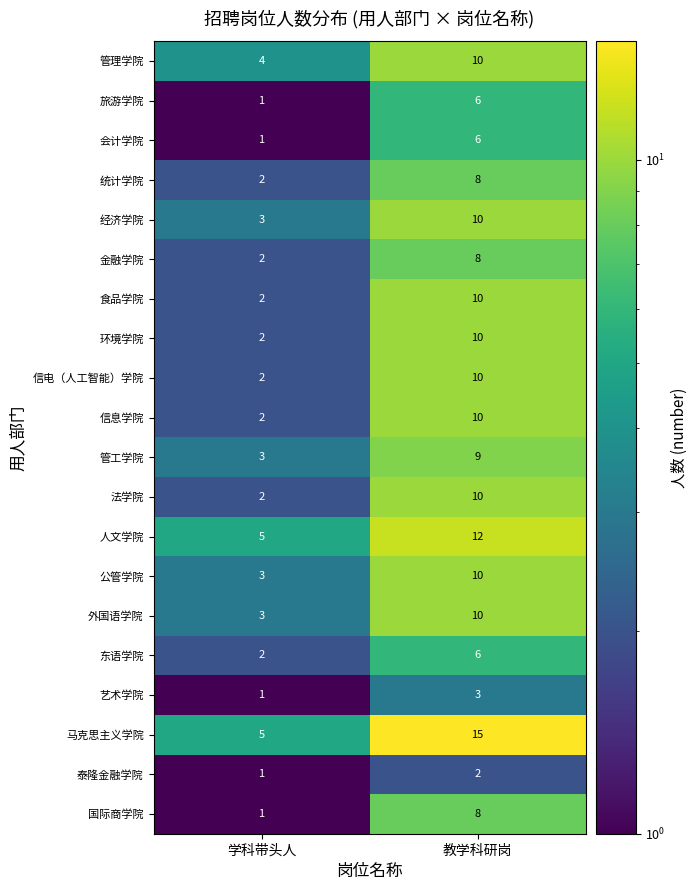

What is the maximum value shown in the chart?

15